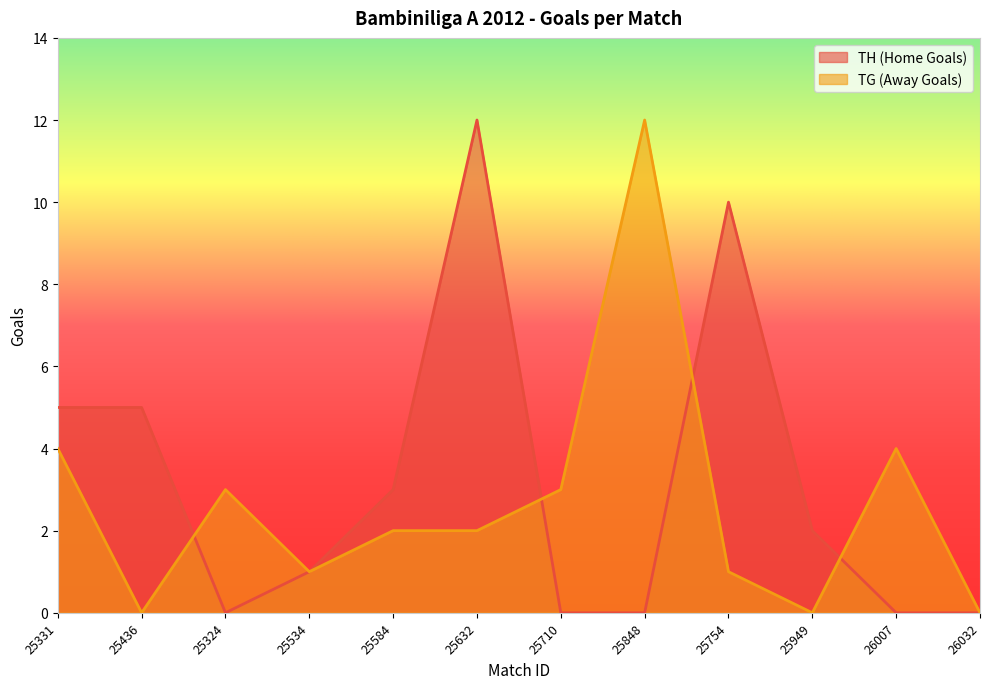

After their last crossing, which series has the higher values: TG (Away Goals) or TH (Home Goals)?

TG (Away Goals)